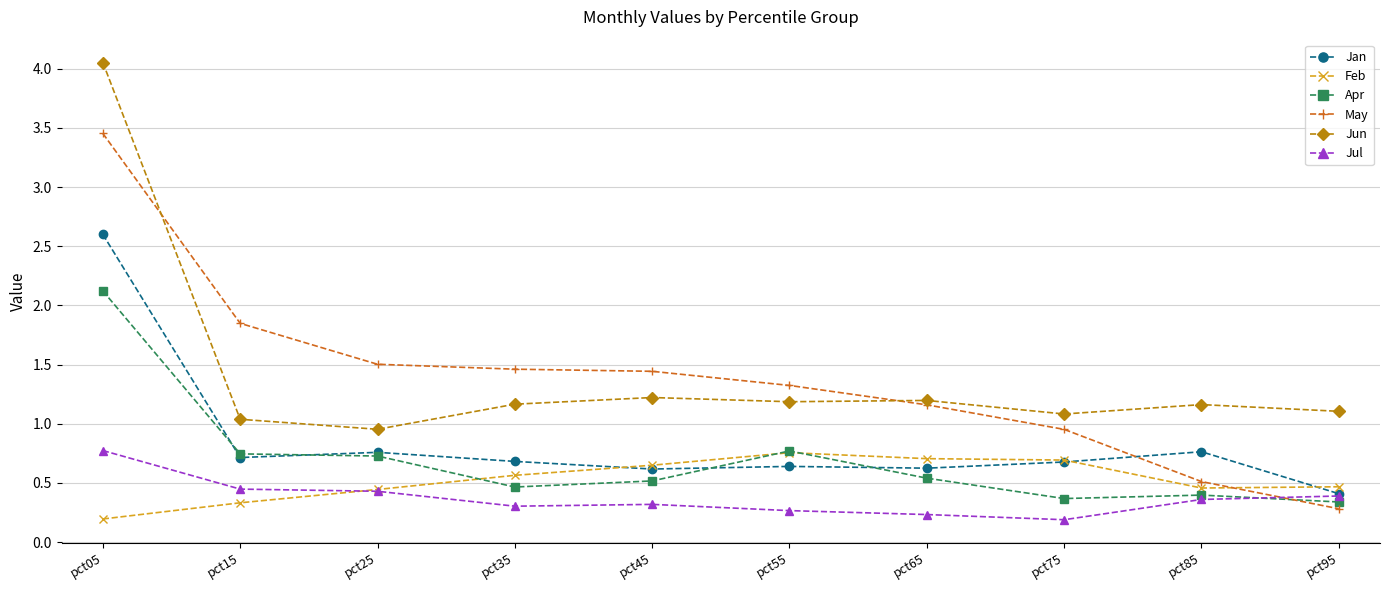

The value of Jan at pct05 is 2.6. True or false?

True